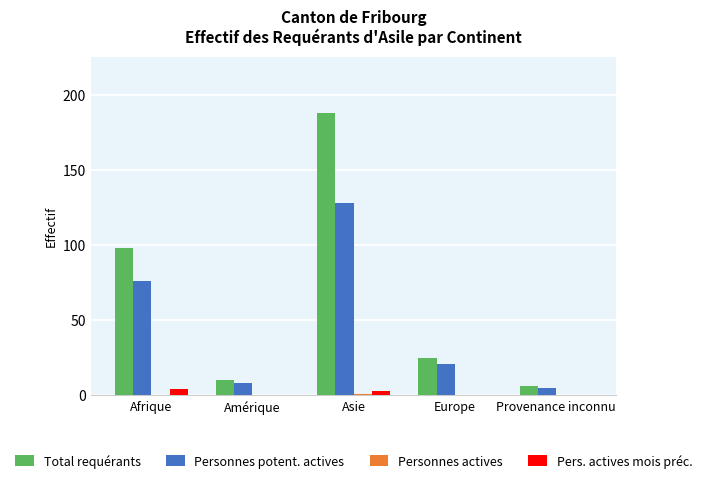

Between Afrique and Amérique, which series saw the biggest shift?

Total requérants